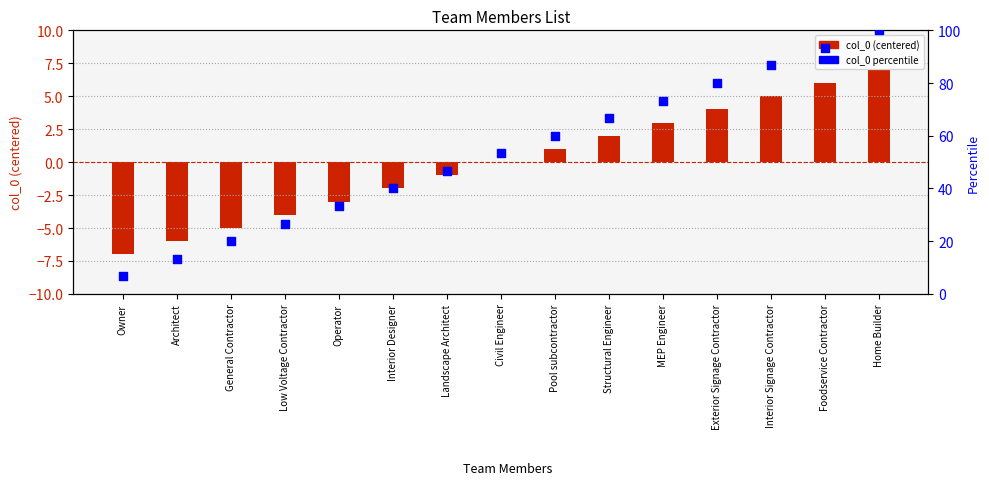

Which series has the widest spread of Y values?

col_0 percentile